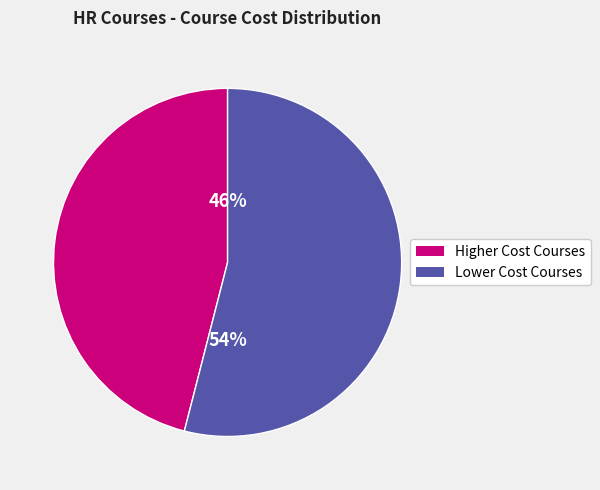

To the nearest percent, what is the average slice percentage?

50%